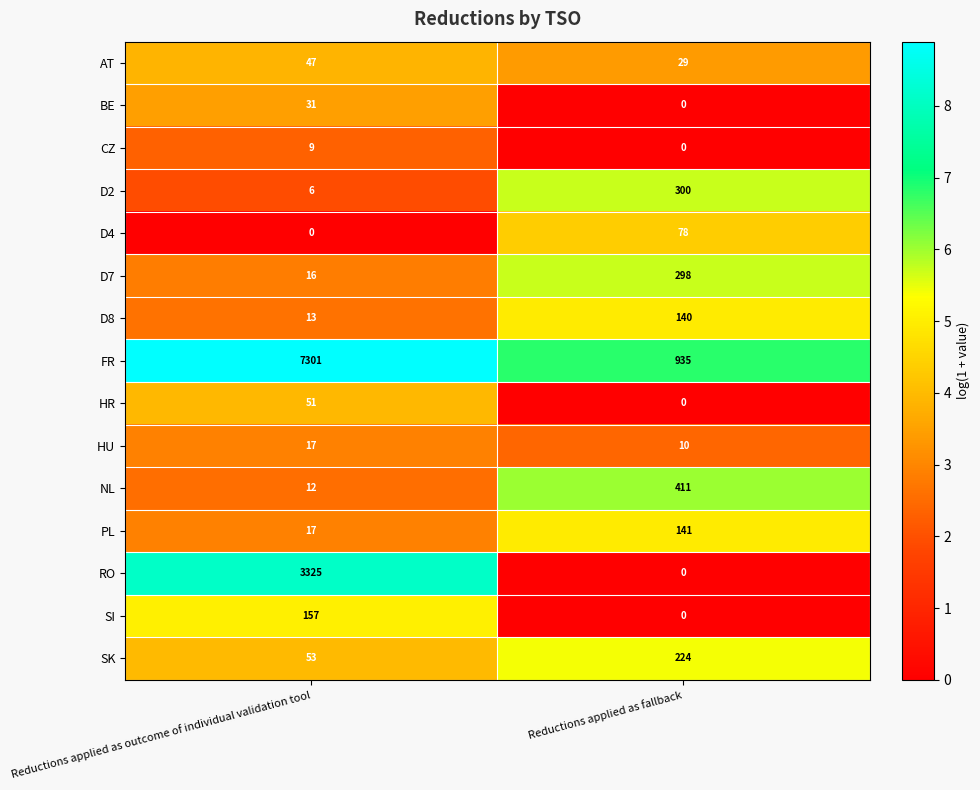

Between Reductions applied as outcome of individual validation tool and Reductions applied as fallback, which series saw the biggest shift?

FR